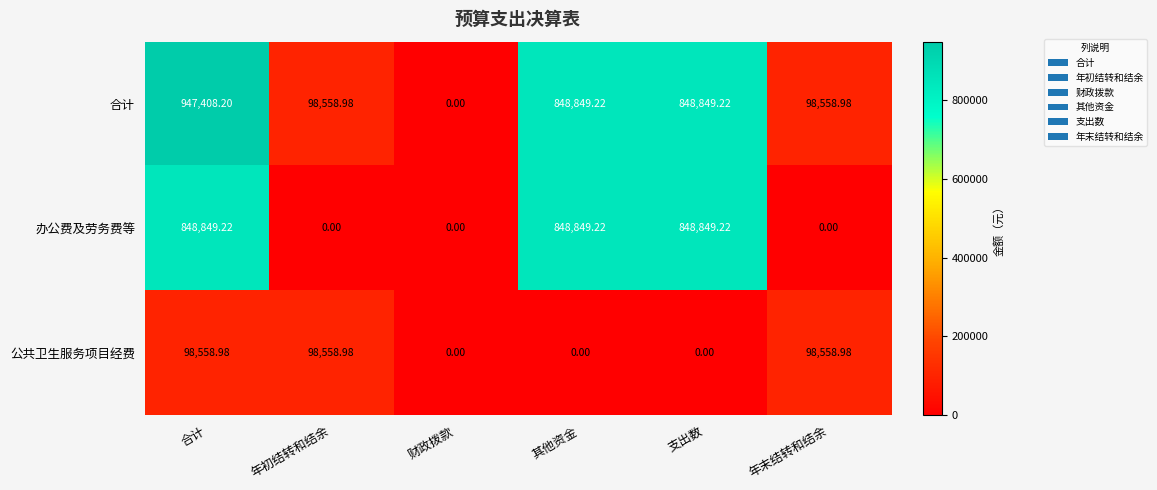

List the series in order of their peak value, highest first.

合计, 办公费及劳务费等, 公共卫生服务项目经费